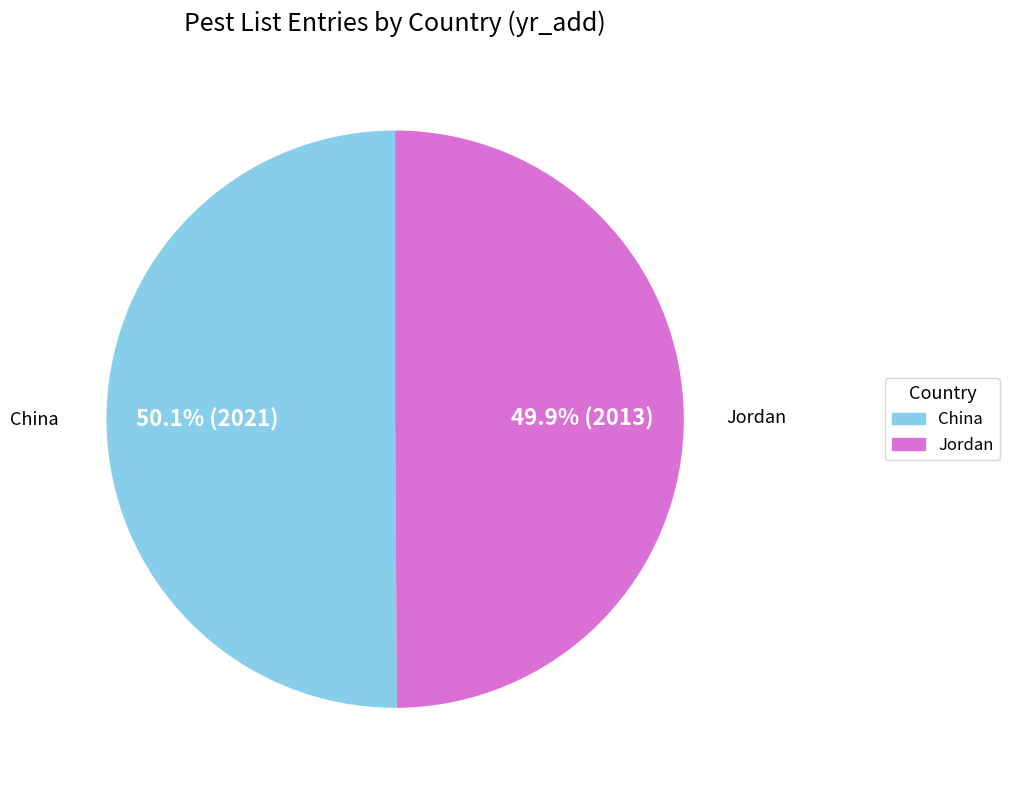

To the nearest percent, what is the average slice percentage?

50%